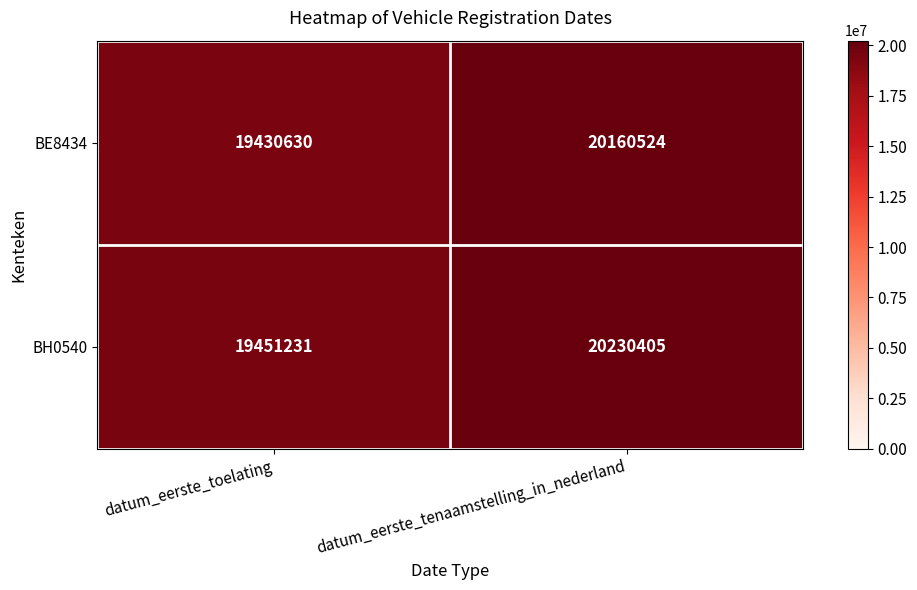

What is the average value of the BH0540 series?

19840818